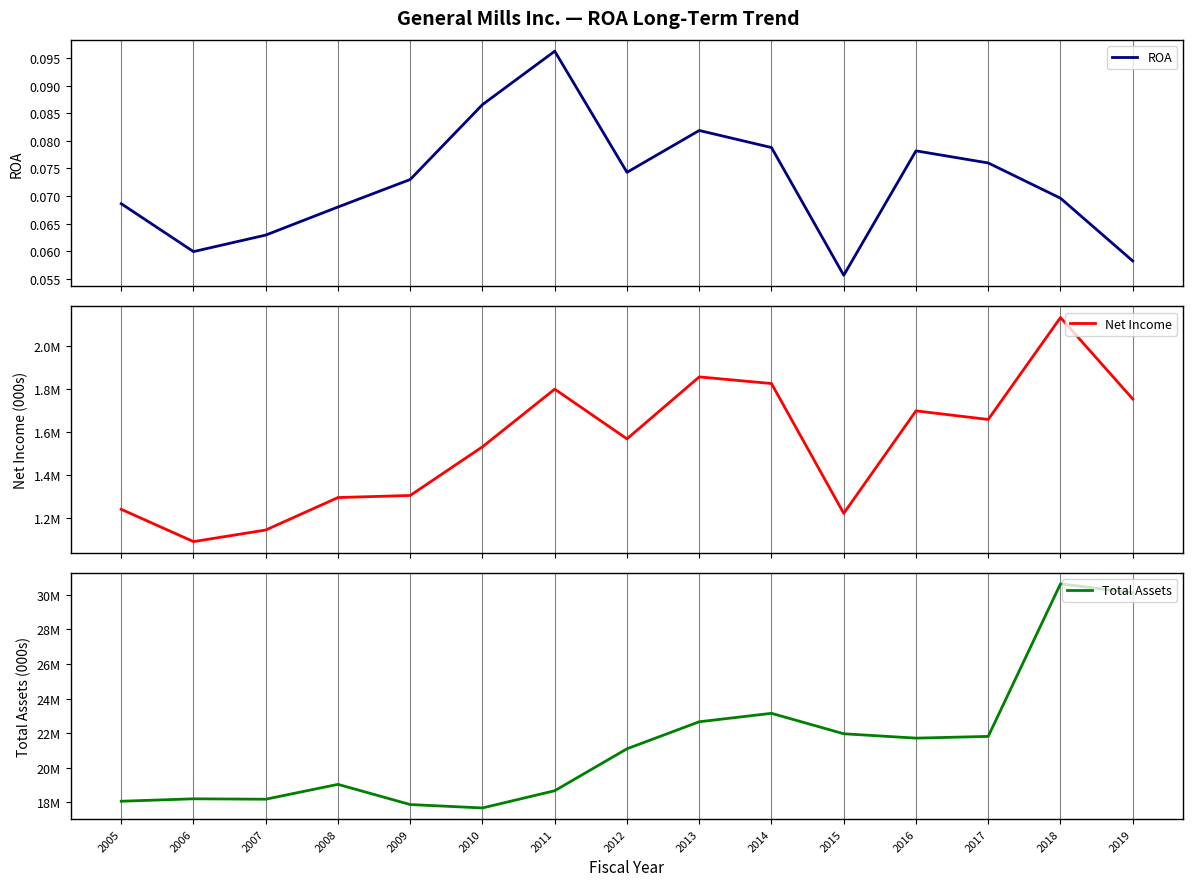

True or false: Net Income and Total Assets cross at least once.

False